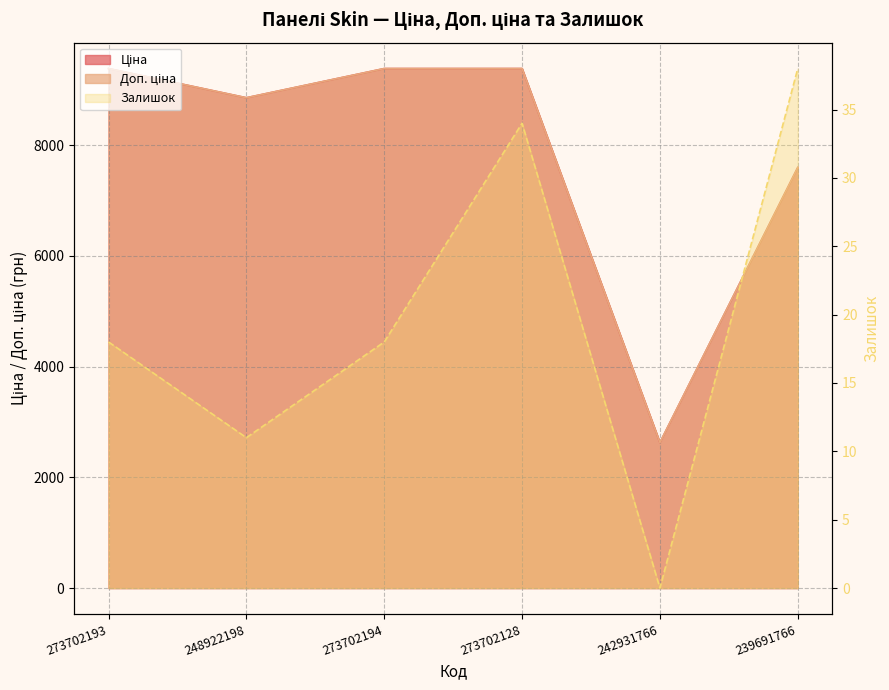

True or false: Доп. ціна and Ціна cross at least once.

False